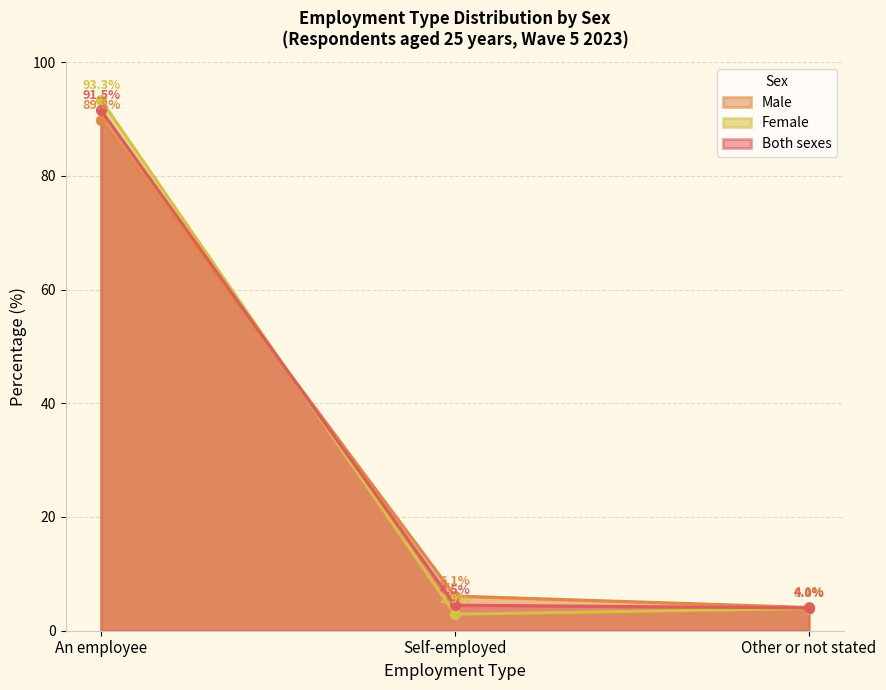

Which category has the highest value in the Male series?

An employee